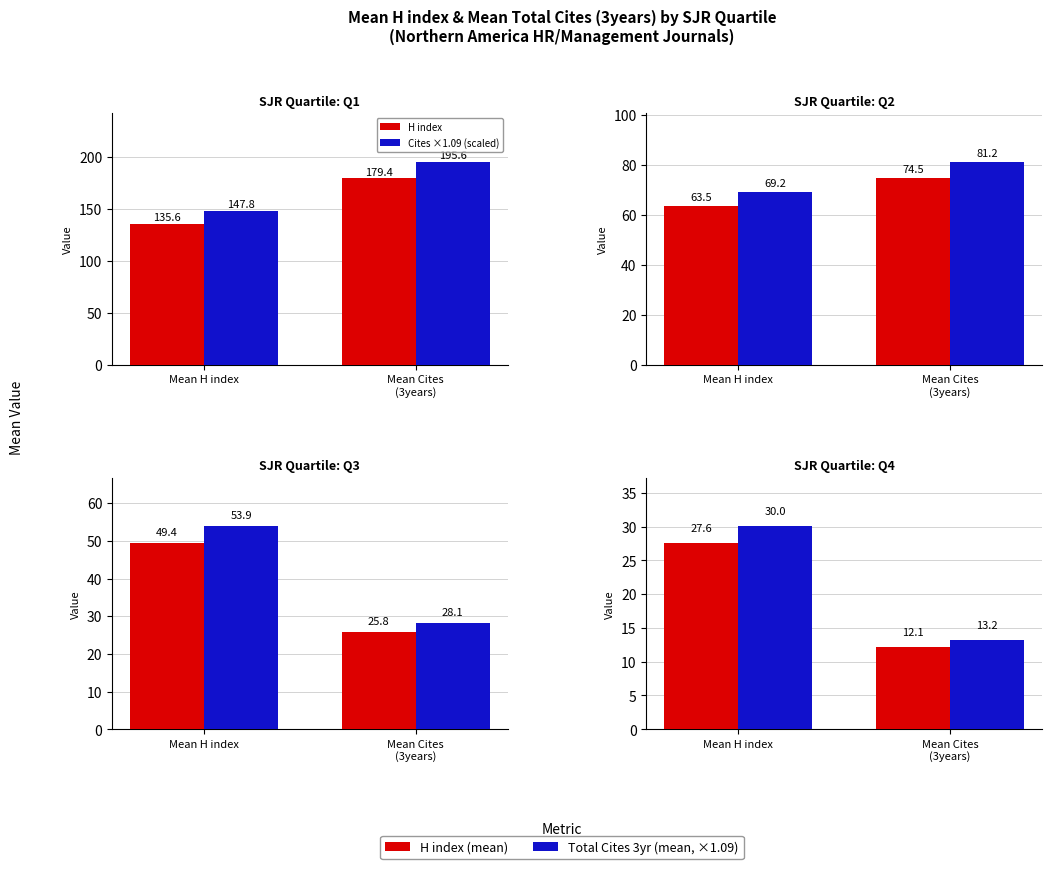

What is the total value across all series at Mean Cites
(3years)?

25.3